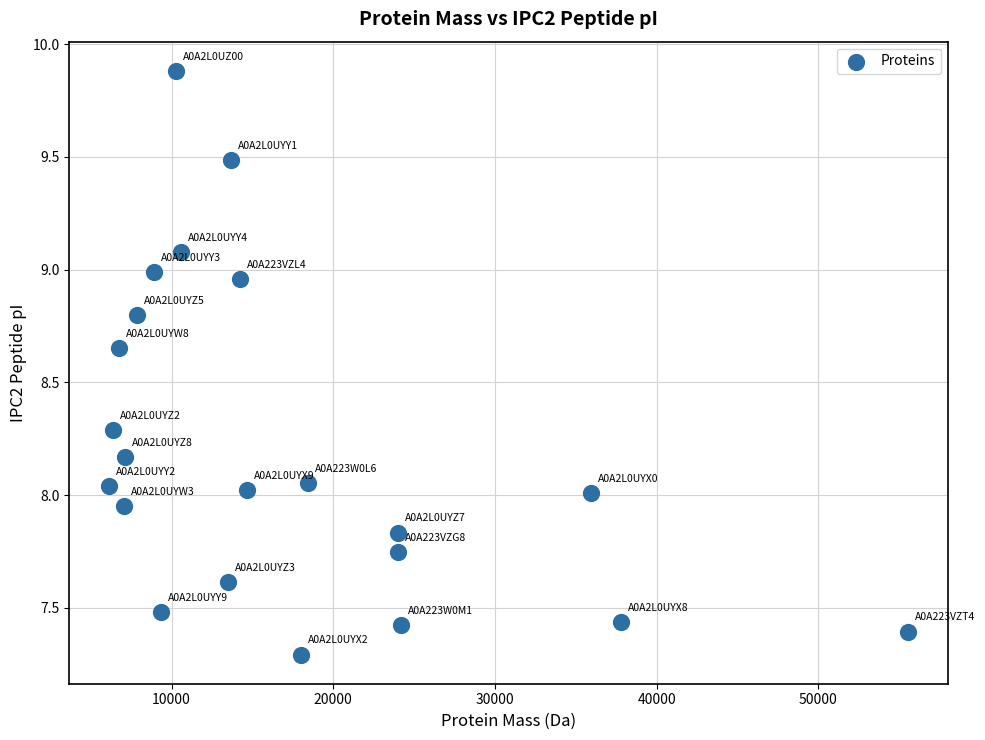

What is the range of X values (max minus min)?

49388.8